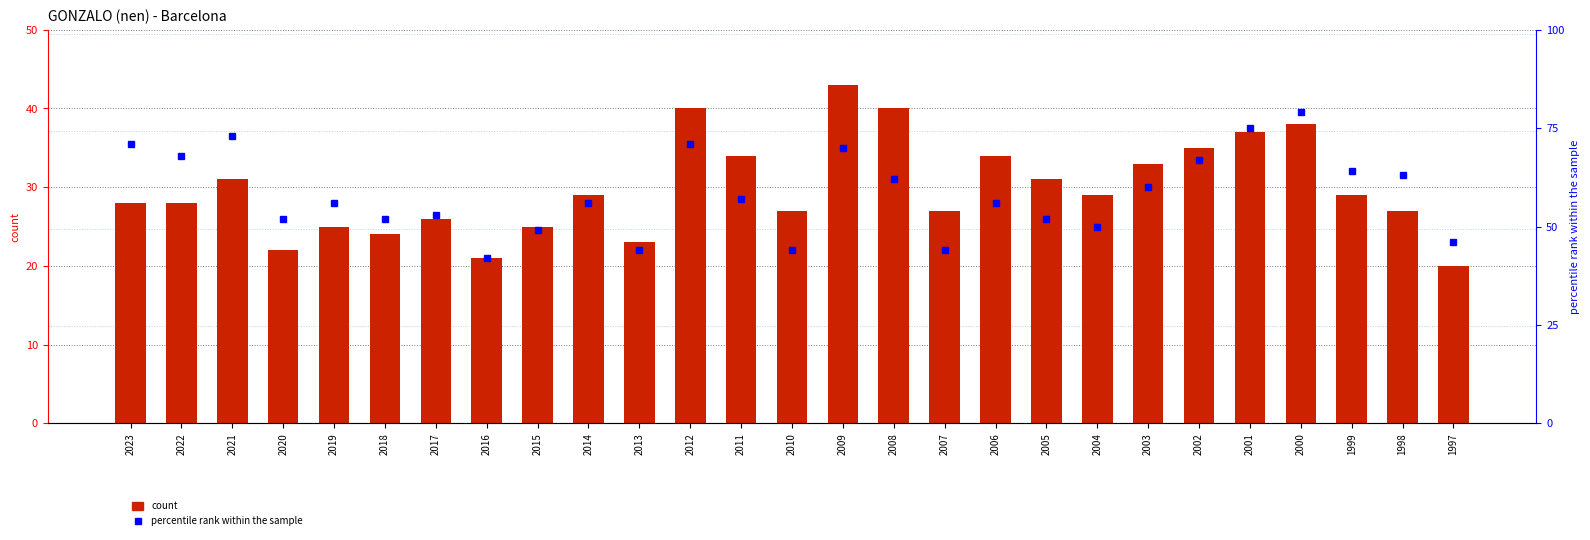

At which label is count closest to 31?

2021